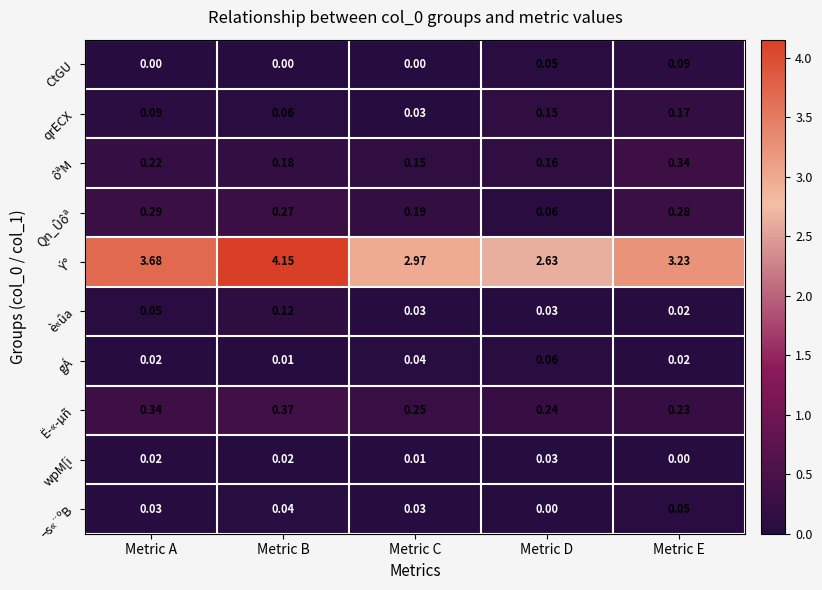

How many distinct data groups are displayed?

10